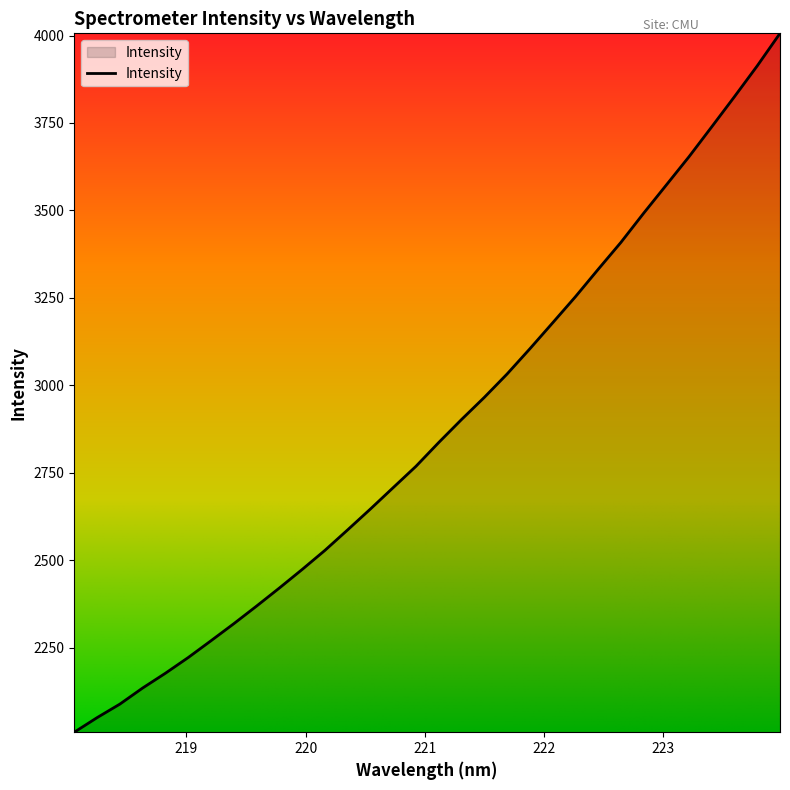

What is the difference between the maximum and minimum values?

1997.9